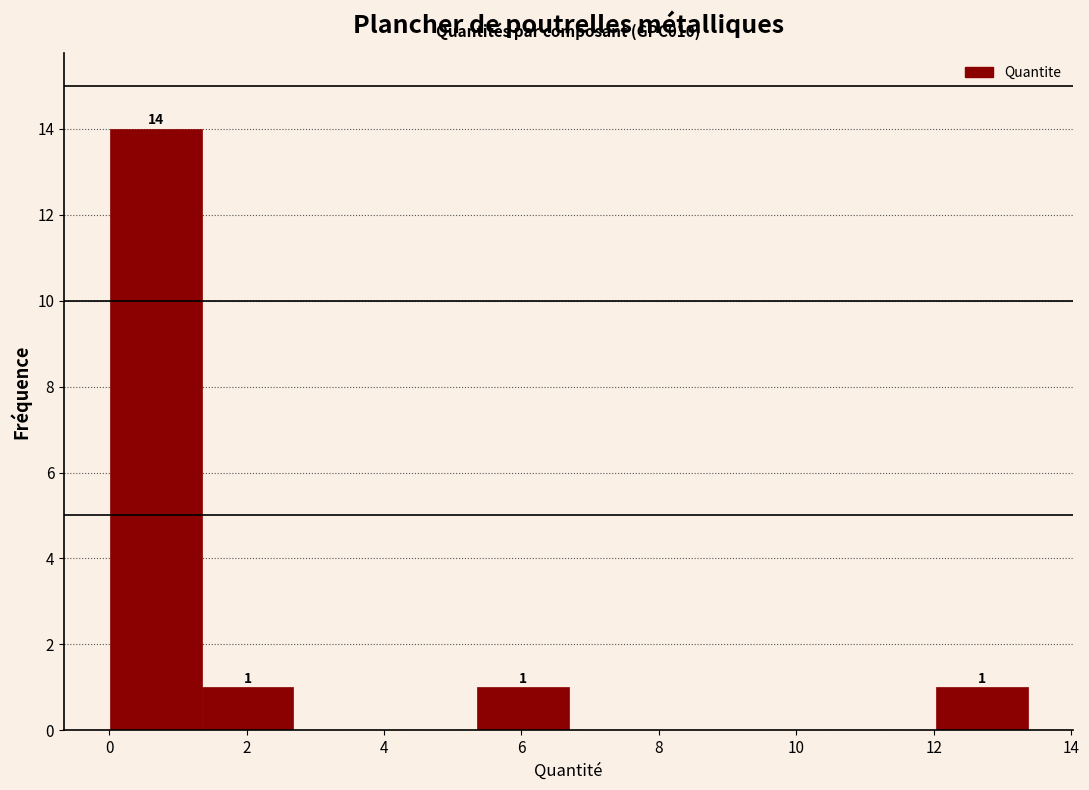

Over which range of the x-axis is the bar tallest?

0.0 to 1.4